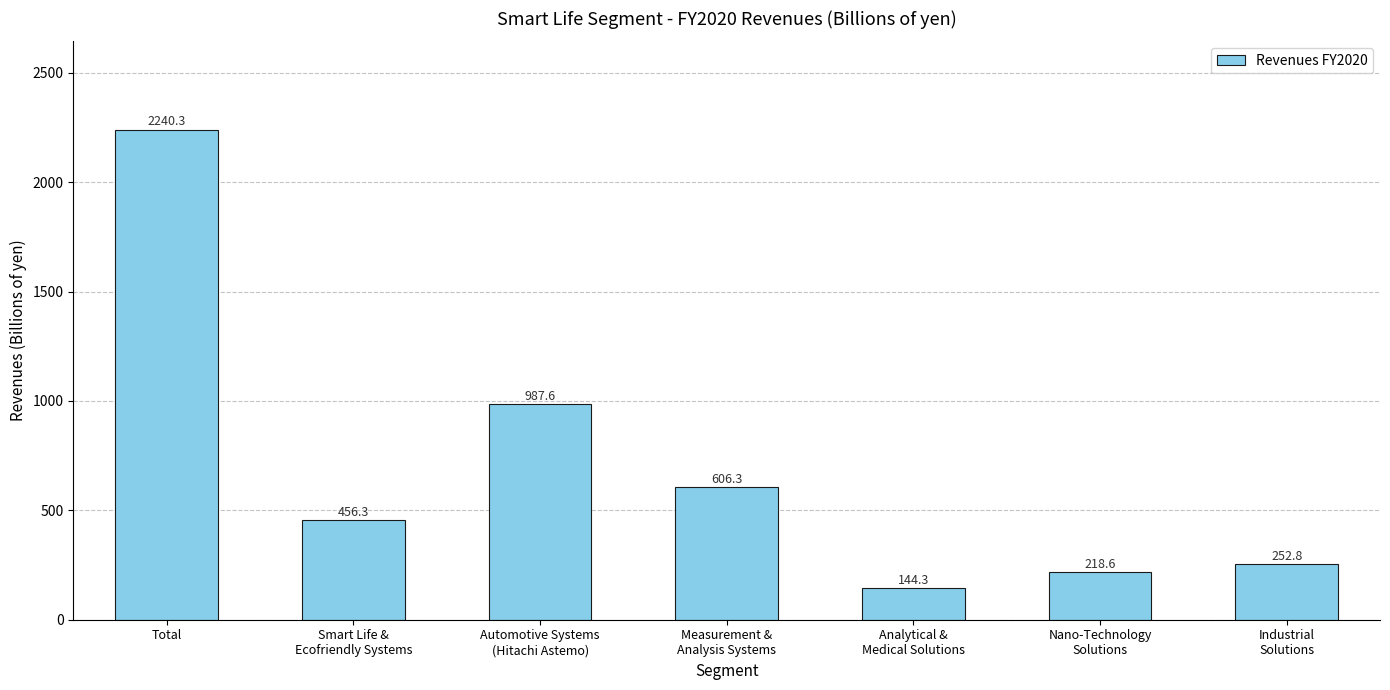

What is the average value?

700.9